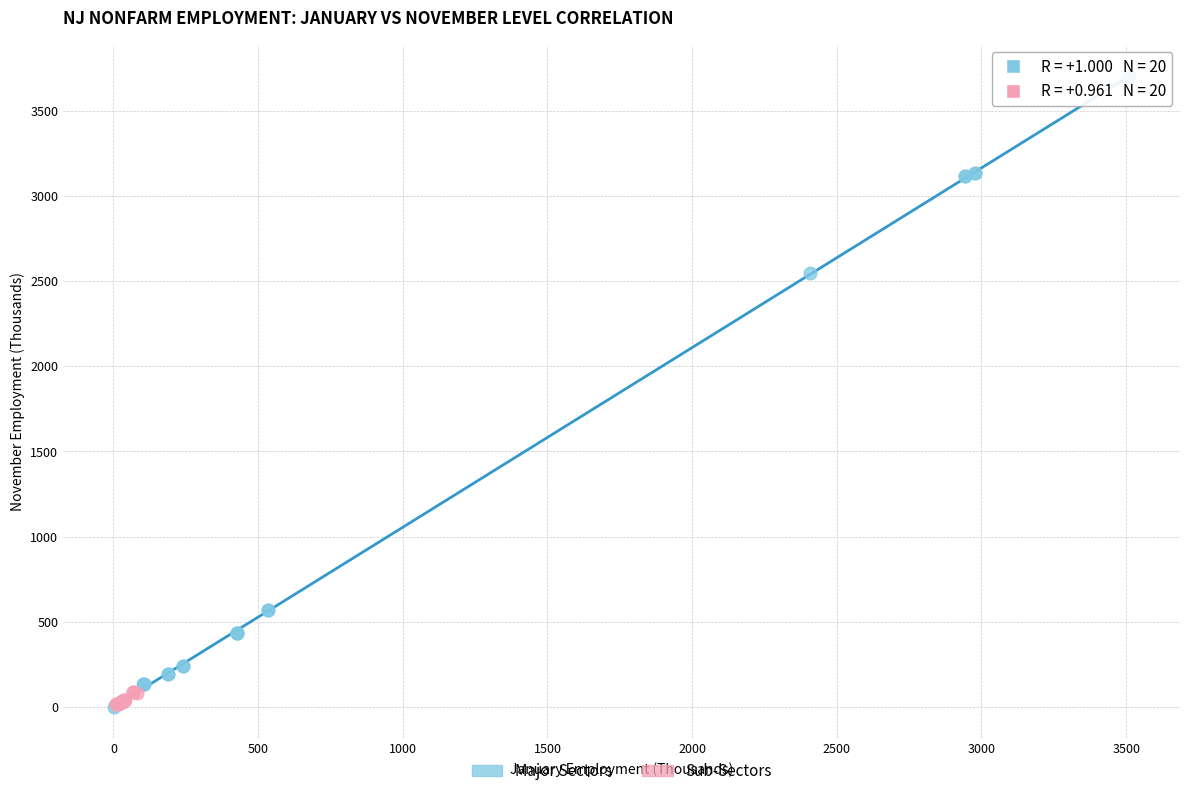

Which series has the largest Y range (max minus min)?

Major Sectors